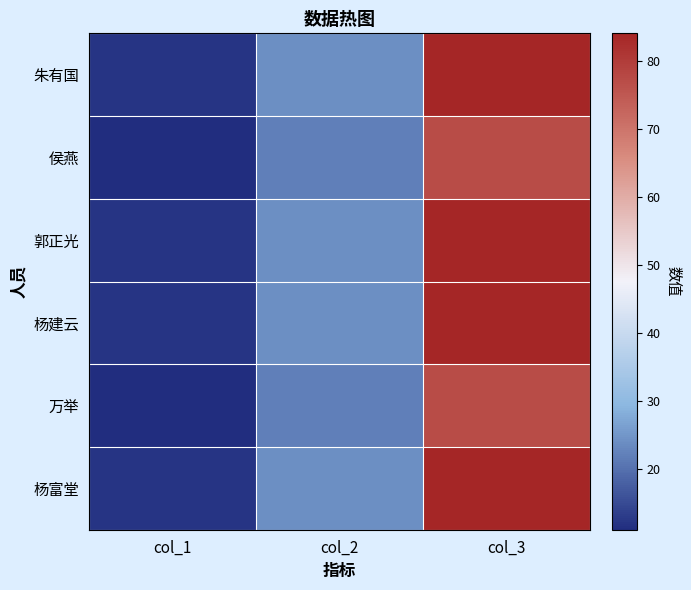

At which category is the sum across all series the highest?

col_3